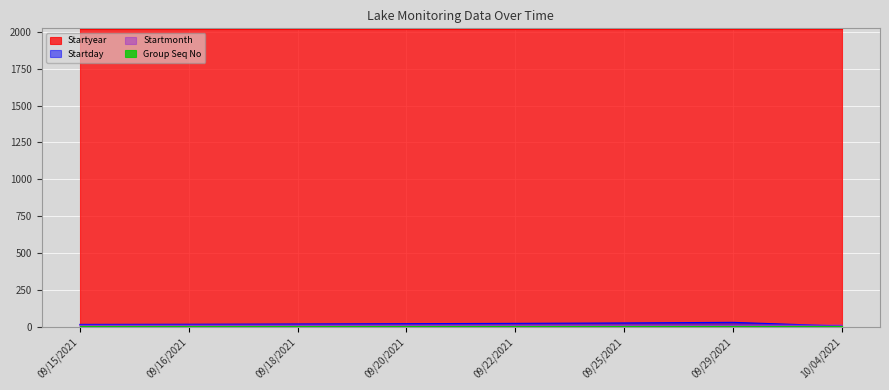

The value of Startday at 10/04/2021 is 4. True or false?

True